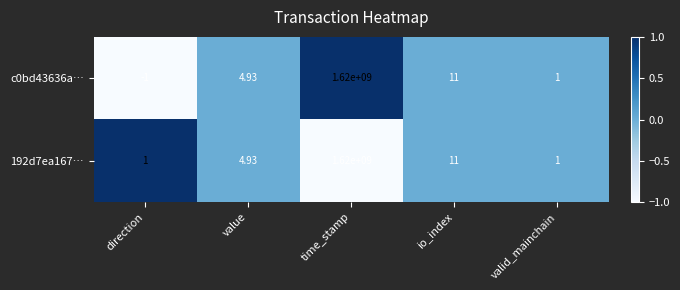

Which label corresponds to the smallest value in the chart?

direction